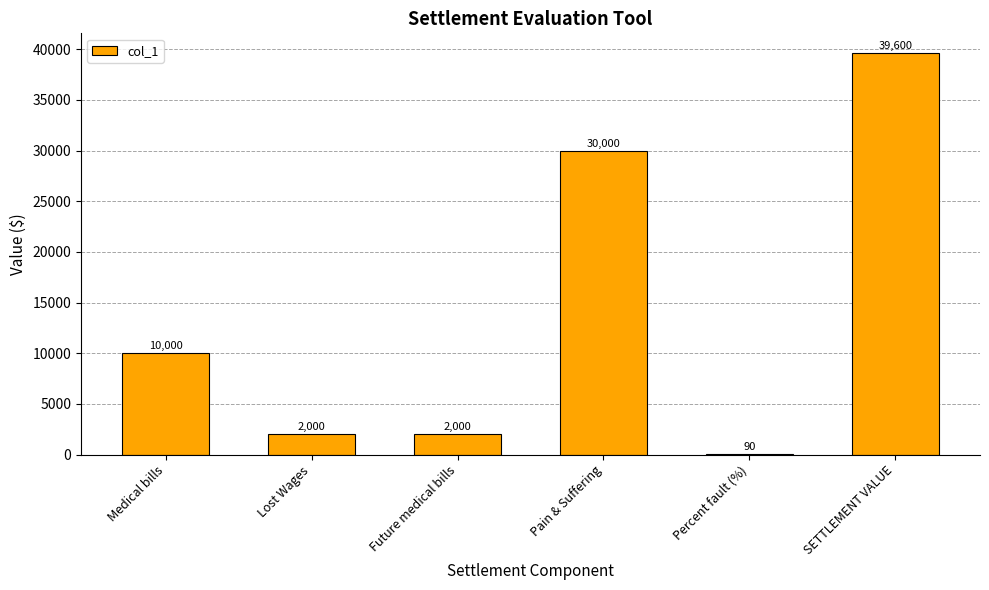

Reading left to right, what are all the values shown in this chart?

Medical bills=10000	Lost Wages=2000	Future medical bills=2000	Pain & Suffering=30000	Percent fault (%)=90	SETTLEMENT VALUE=39600